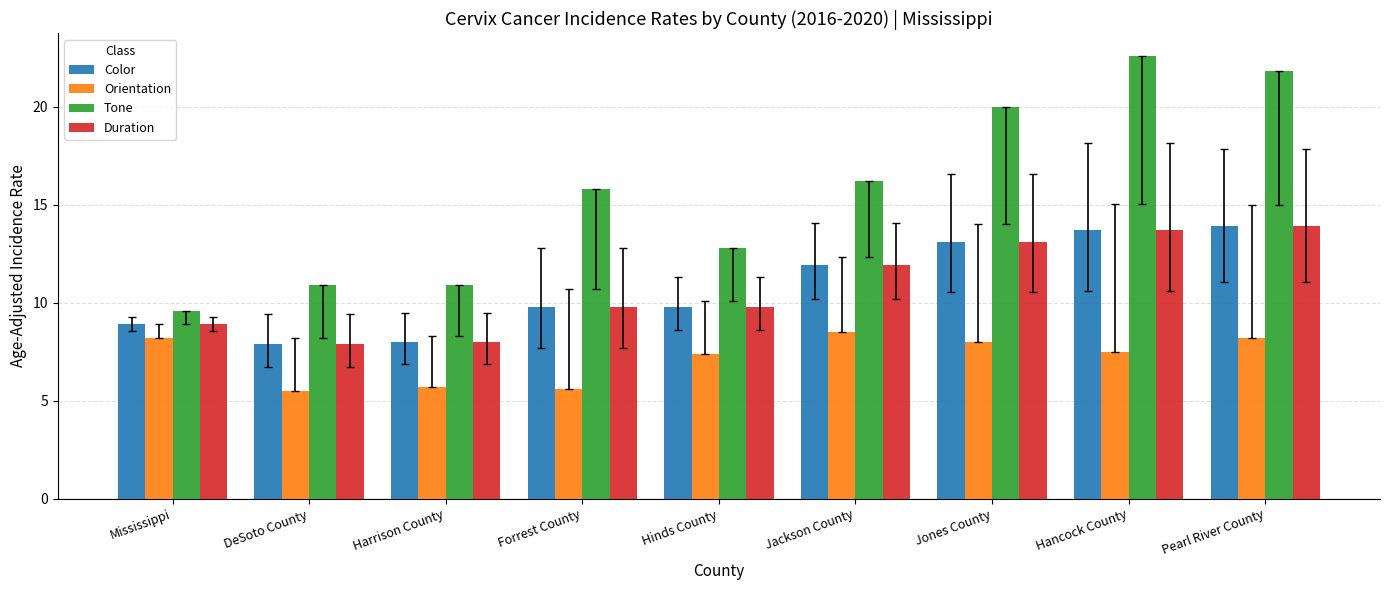

How many groups of bars are there?

9